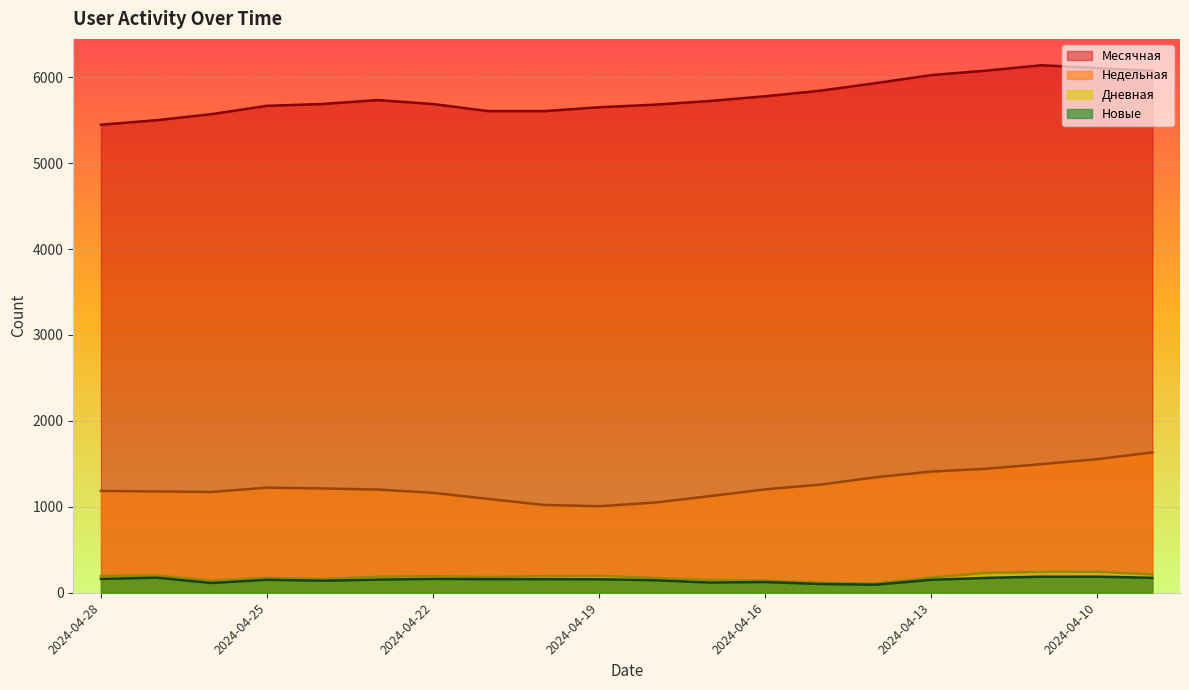

List the labels in order of Недельная value, smallest first.

2024-04-19, 2024-04-20, 2024-04-18, 2024-04-21, 2024-04-17, 2024-04-22, 2024-04-26, 2024-04-27, 2024-04-28, 2024-04-23, 2024-04-16, 2024-04-24, 2024-04-25, 2024-04-15, 2024-04-14, 2024-04-13, 2024-04-12, 2024-04-11, 2024-04-10, 2024-04-09